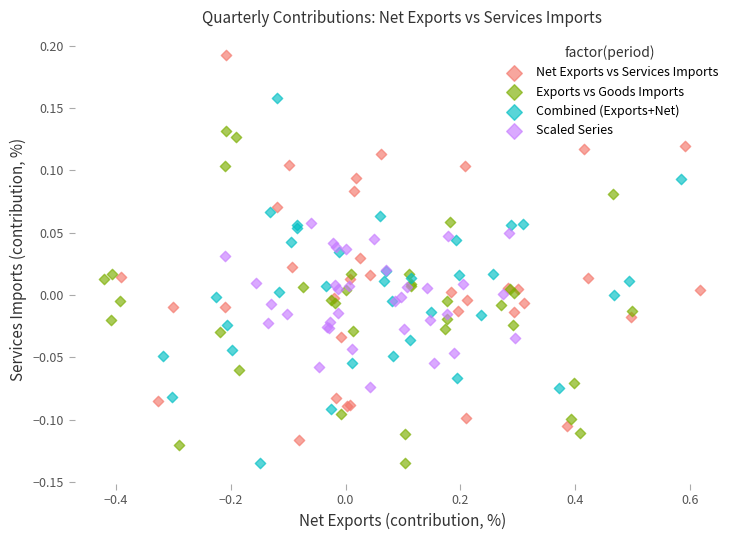

What are all the series names shown in the legend?

Net Exports vs Services Imports, Exports vs Goods Imports, Combined (Exports+Net), Scaled Series